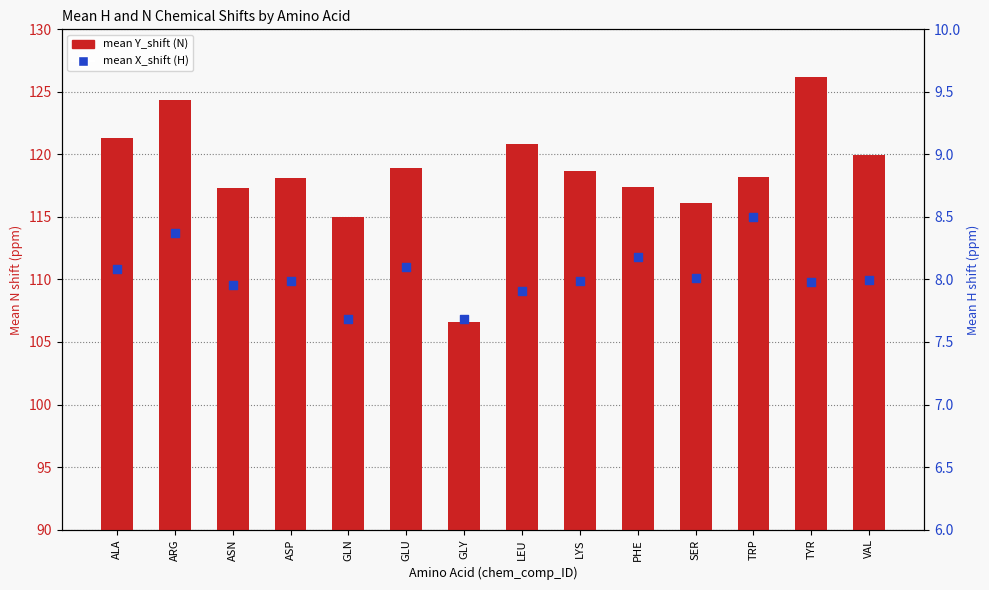

At how many categories does at least one series exceed 42?

14